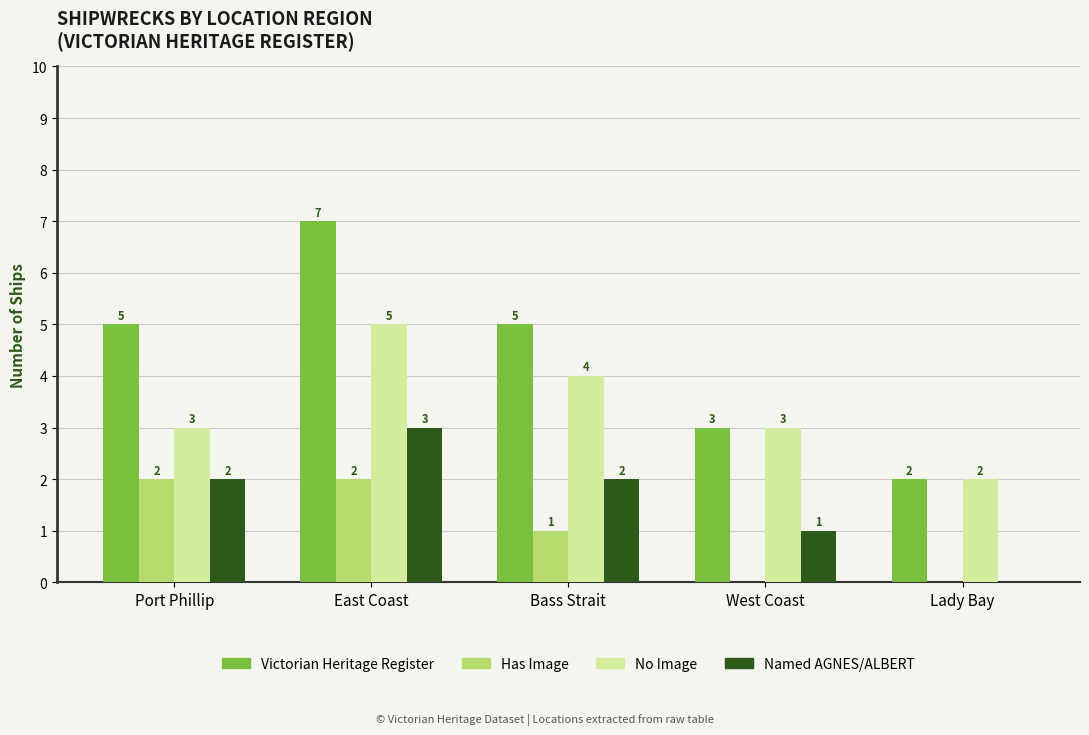

Between Bass Strait and Lady Bay, which series saw the biggest shift?

Victorian Heritage Register